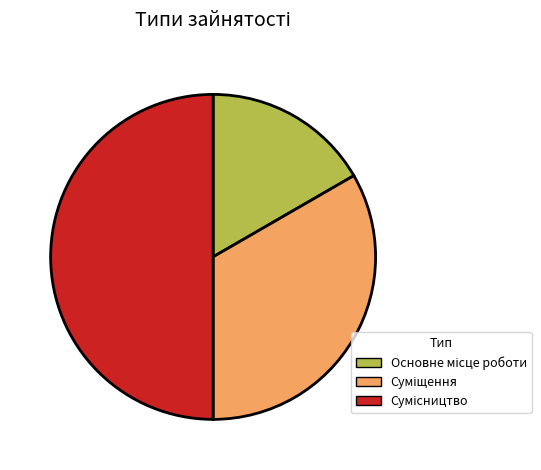

Combined, what portion of the pie is Суміщення and Сумісництво?

83.3%